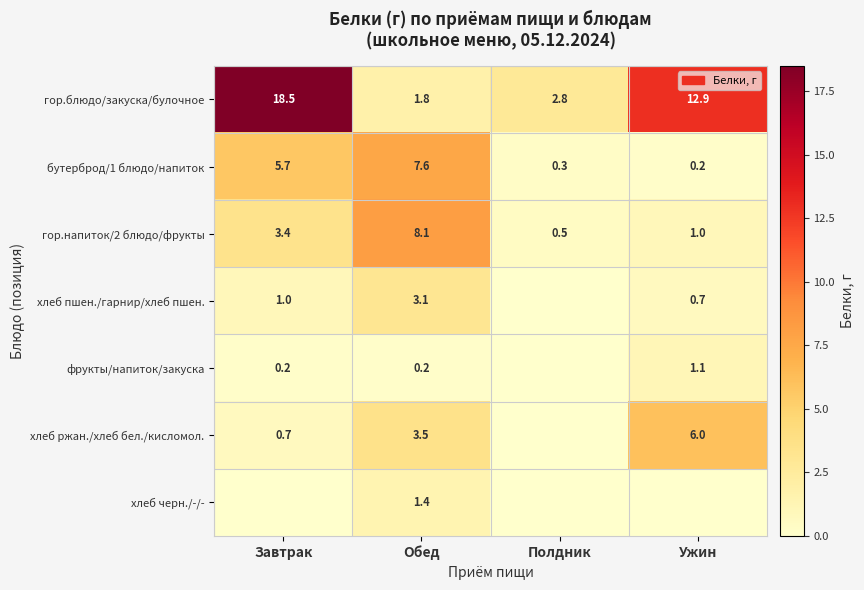

The бутерброд/1 блюдо/напиток series shows 0.3 at Полдник. True or false?

True